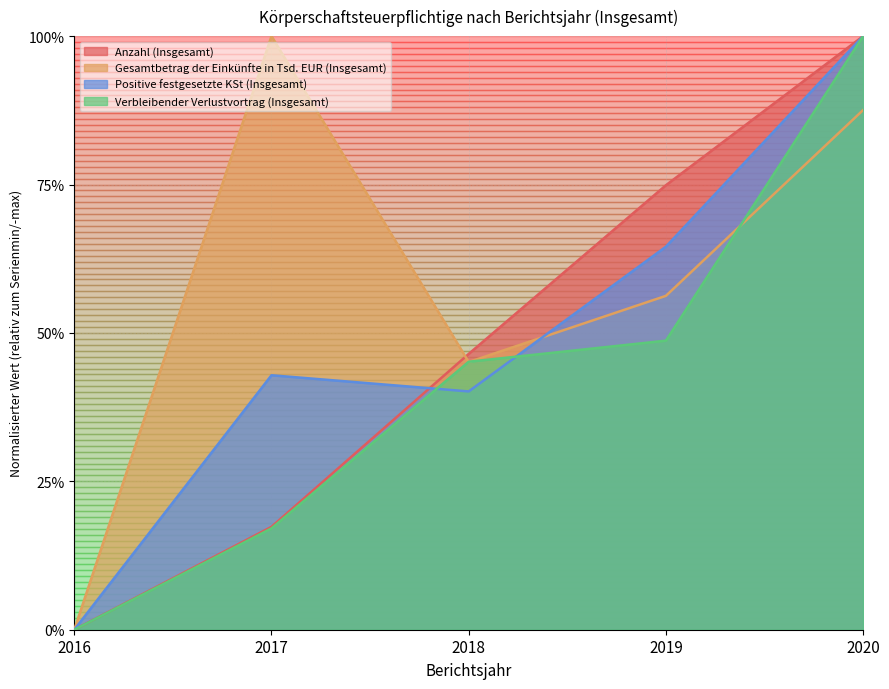

What is the value of the Positive festgesetzte KSt (Insgesamt) point at the 5th from the left?

1.0